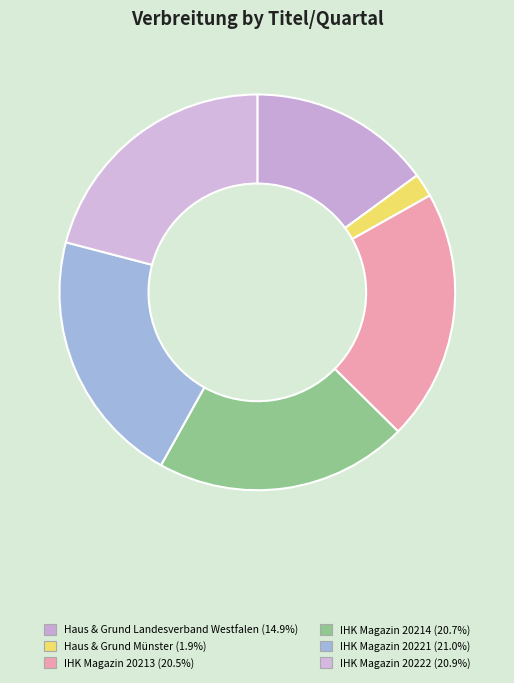

Rank the categories by value from highest to lowest.

IHK Magazin 20221, IHK Magazin 20222, IHK Magazin 20214, IHK Magazin 20213, Haus & Grund Landesverband Westfalen (20222), Haus & Grund Münster (20222)